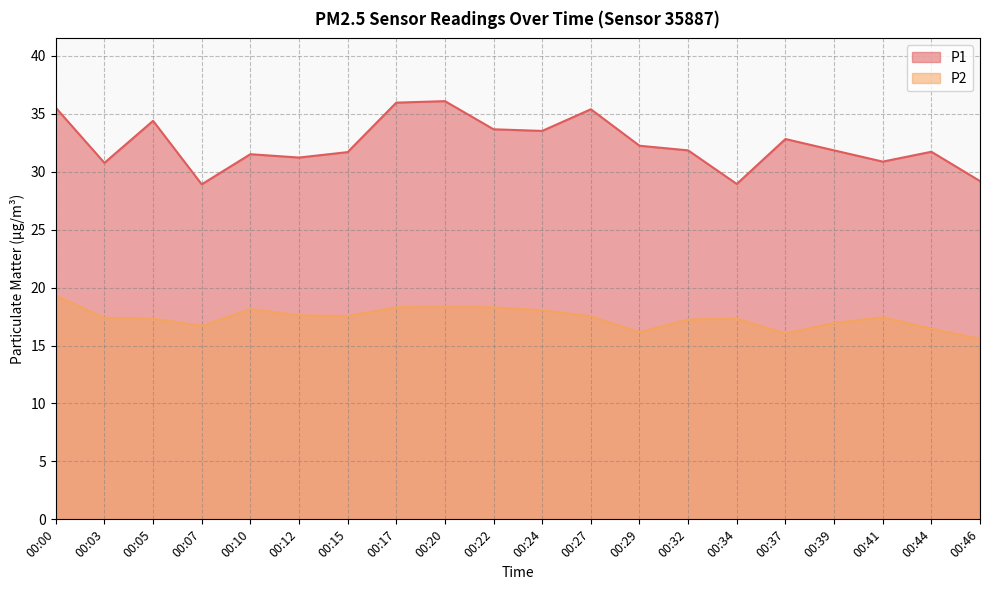

True or false: P2 and P1 cross at least once.

False